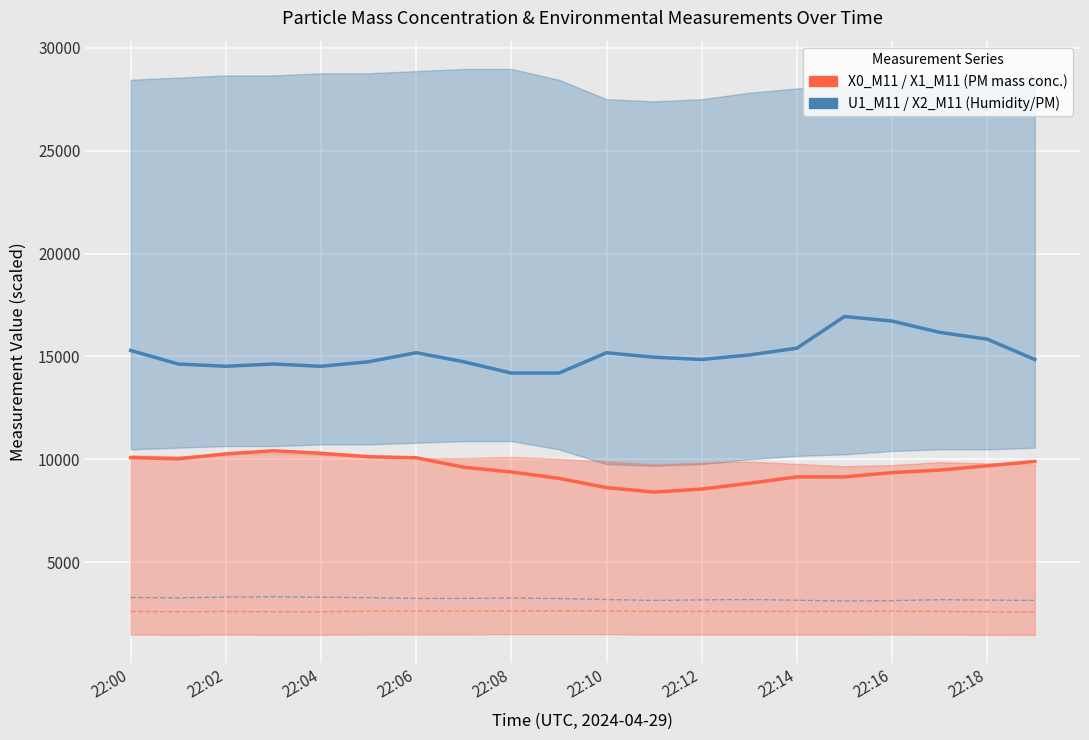

Which series has the largest total across all categories?

U1_M11 (Rel. Humidity)